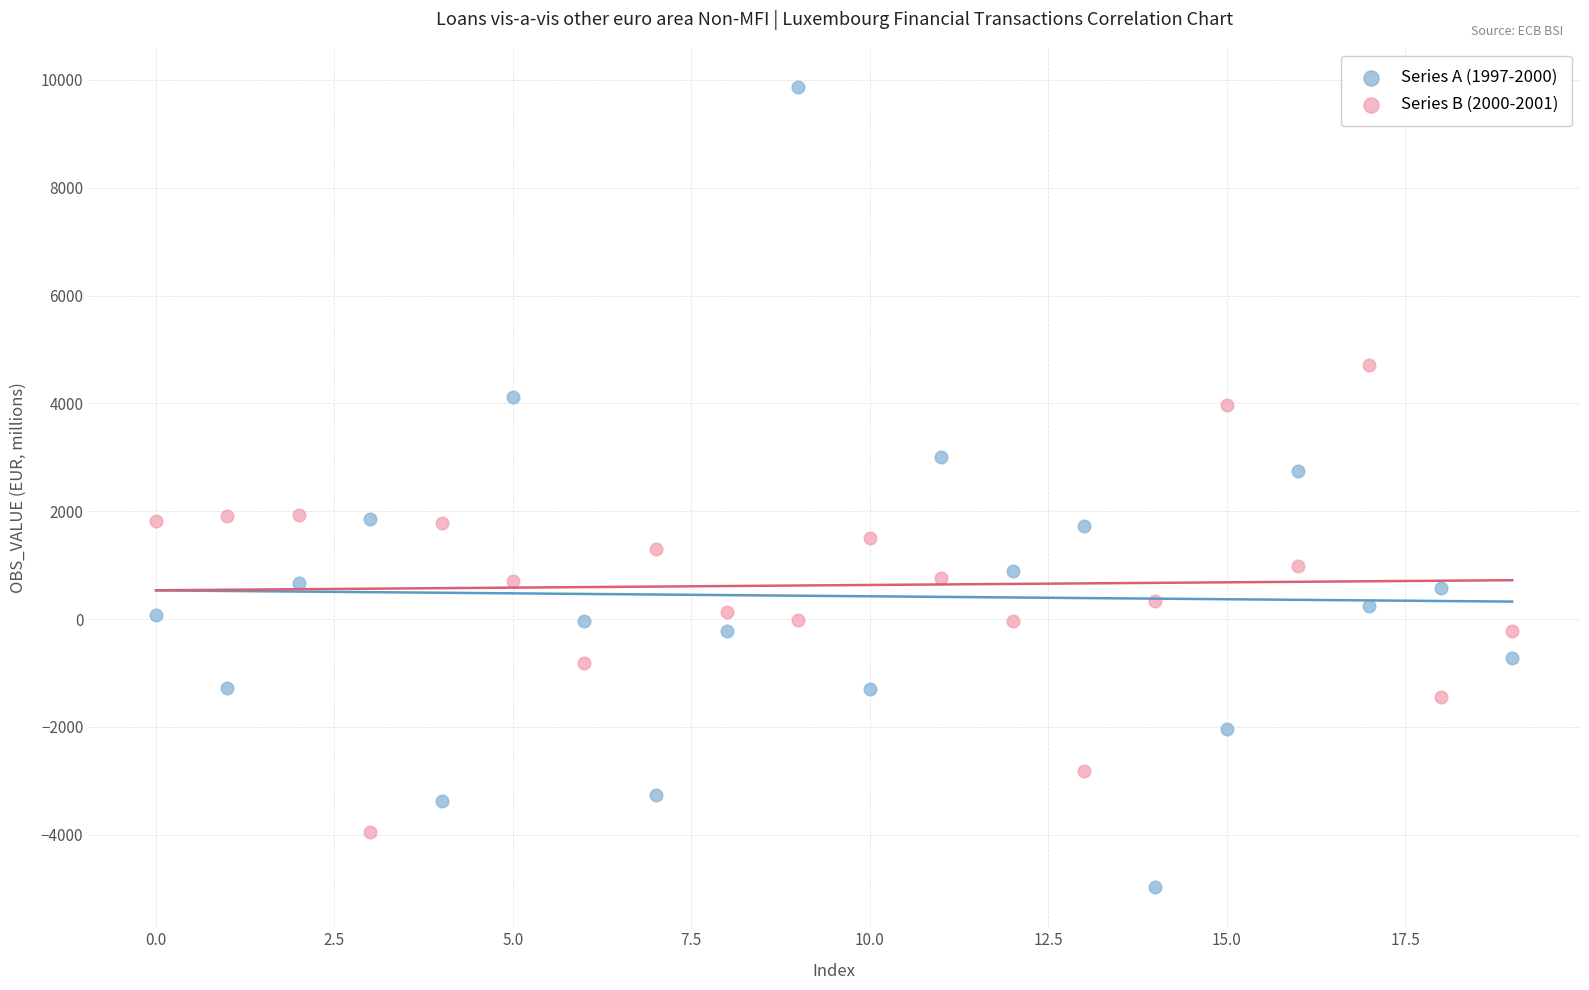

Across all data points, what is the range of Y values (max minus min)?

14835.8